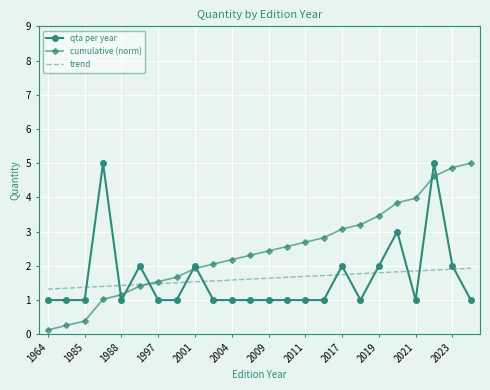

What is the greatest value displayed?

5.0